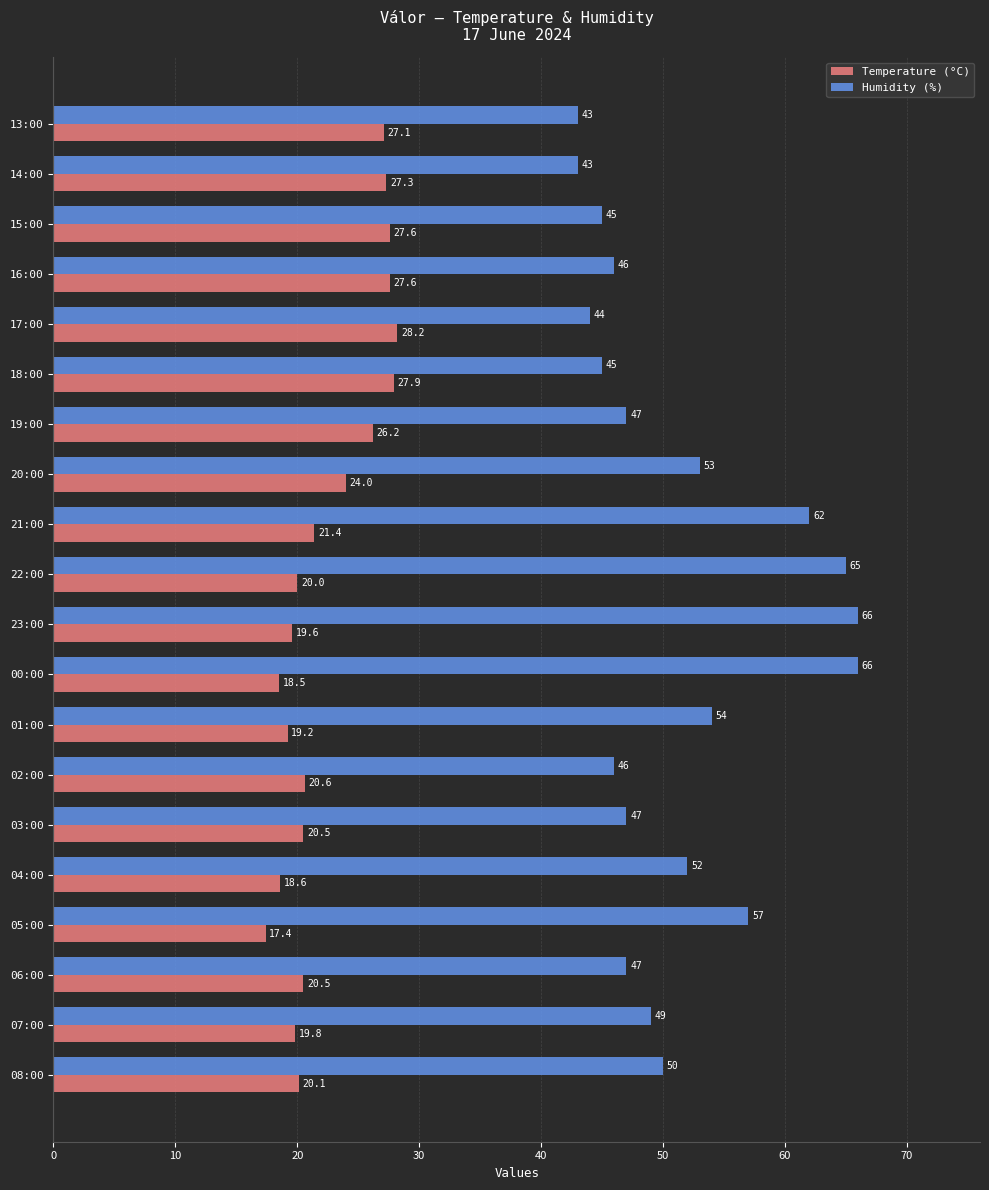

What is the difference between the Humidity (%) values at 02:00 and 06:00?

1.0